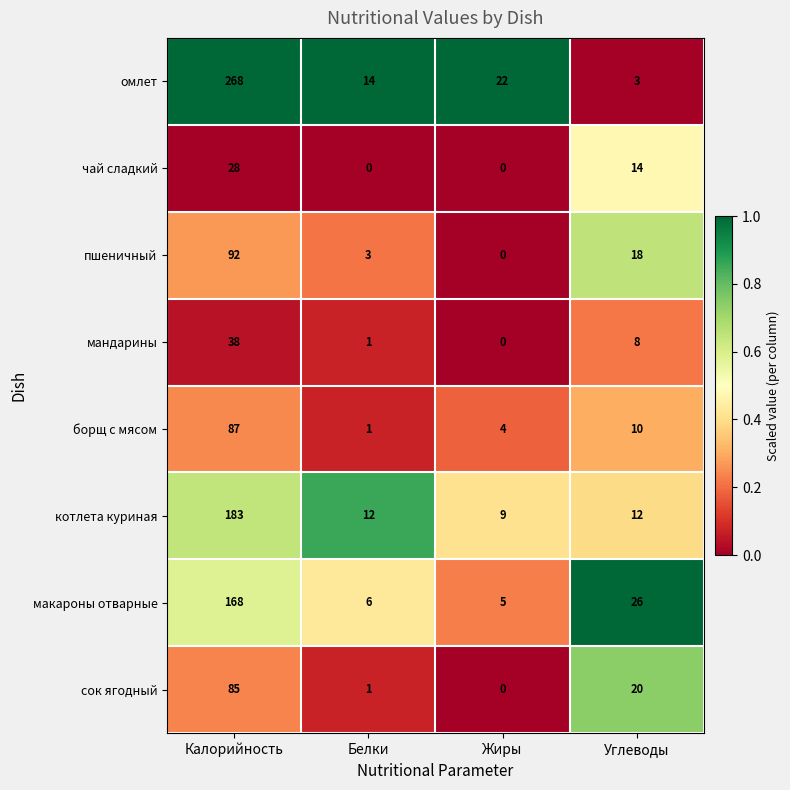

List the series in order of their peak value, highest first.

омлет, котлета куриная, макароны отварные, пшеничный, борщ с мясом, сок ягодный, мандарины, чай сладкий